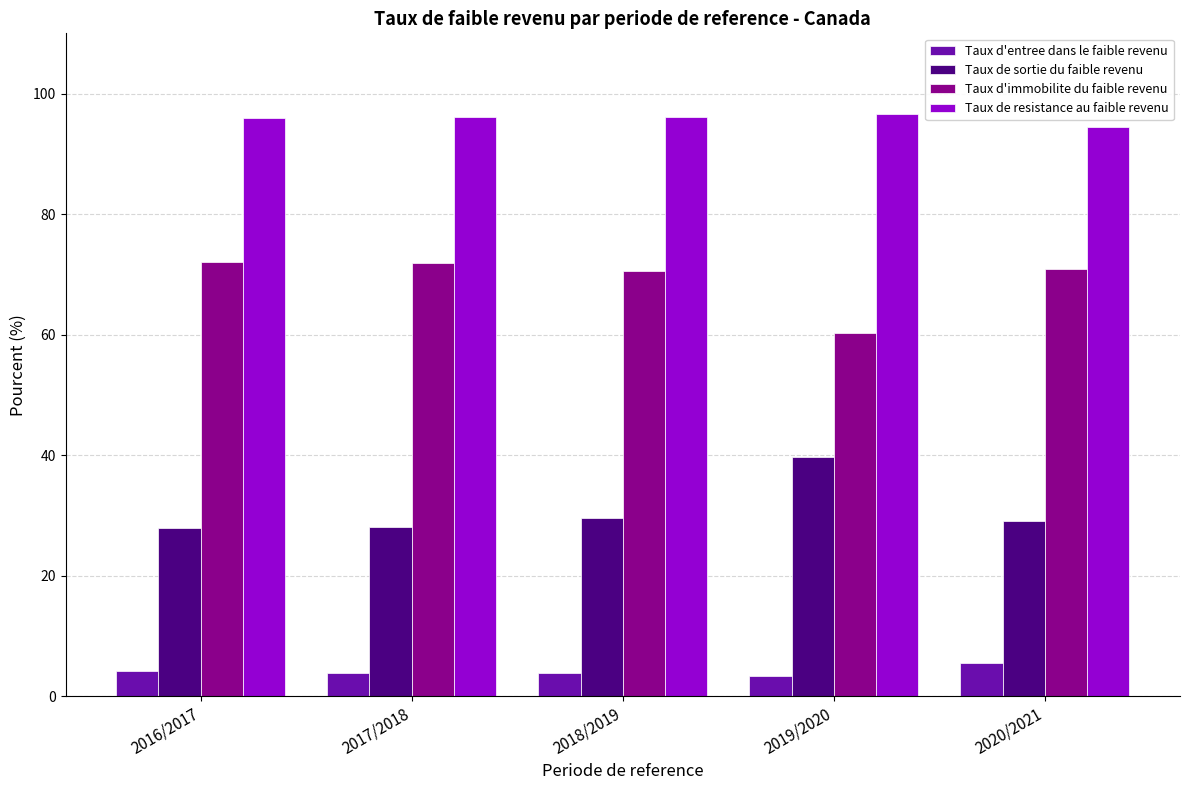

Are the bars grouped side by side (vs. stacked)?

Yes